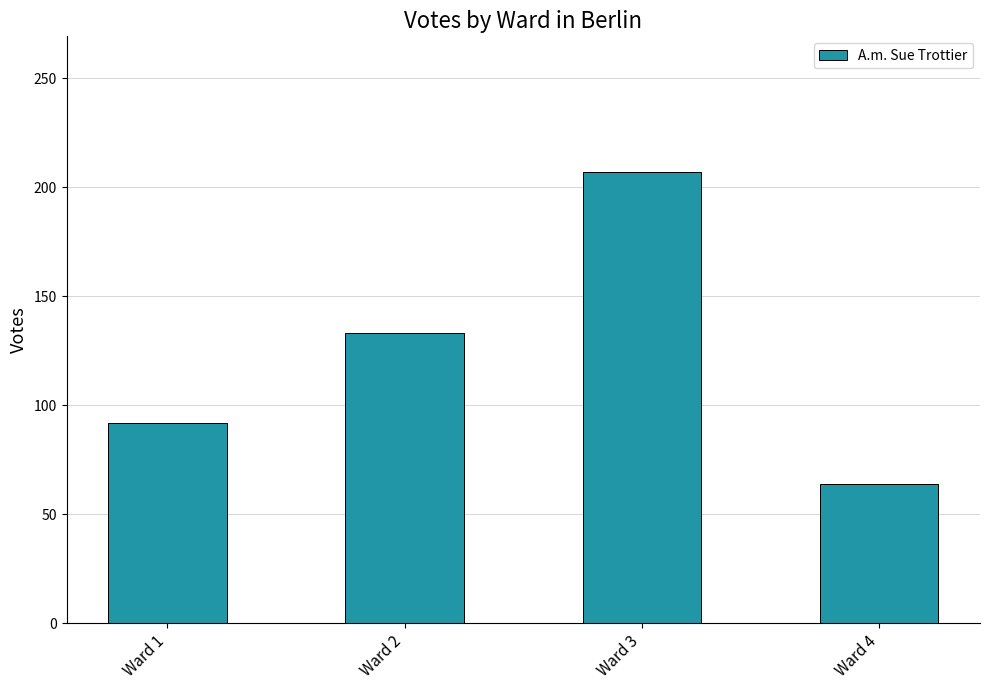

What is the smallest value displayed?

64